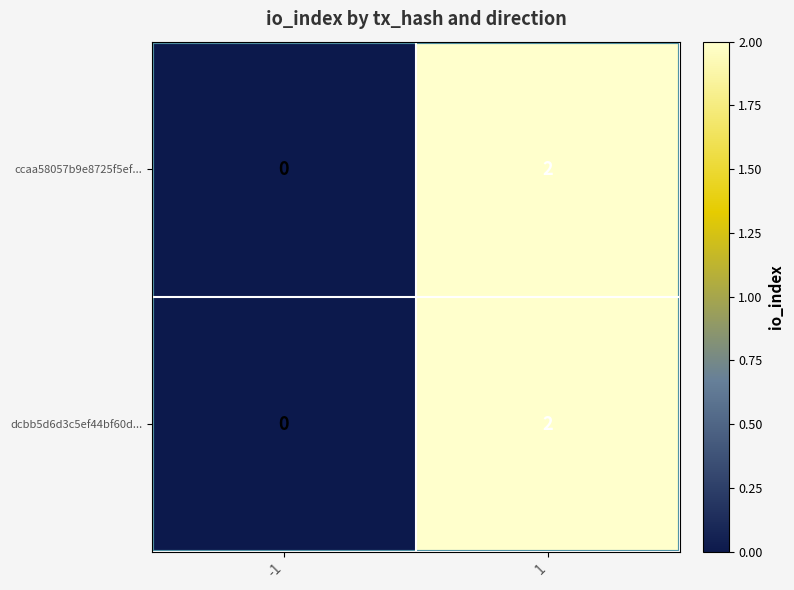

The value of ccaa58057b9e8725f5ef... at -1 is -1. True or false?

False